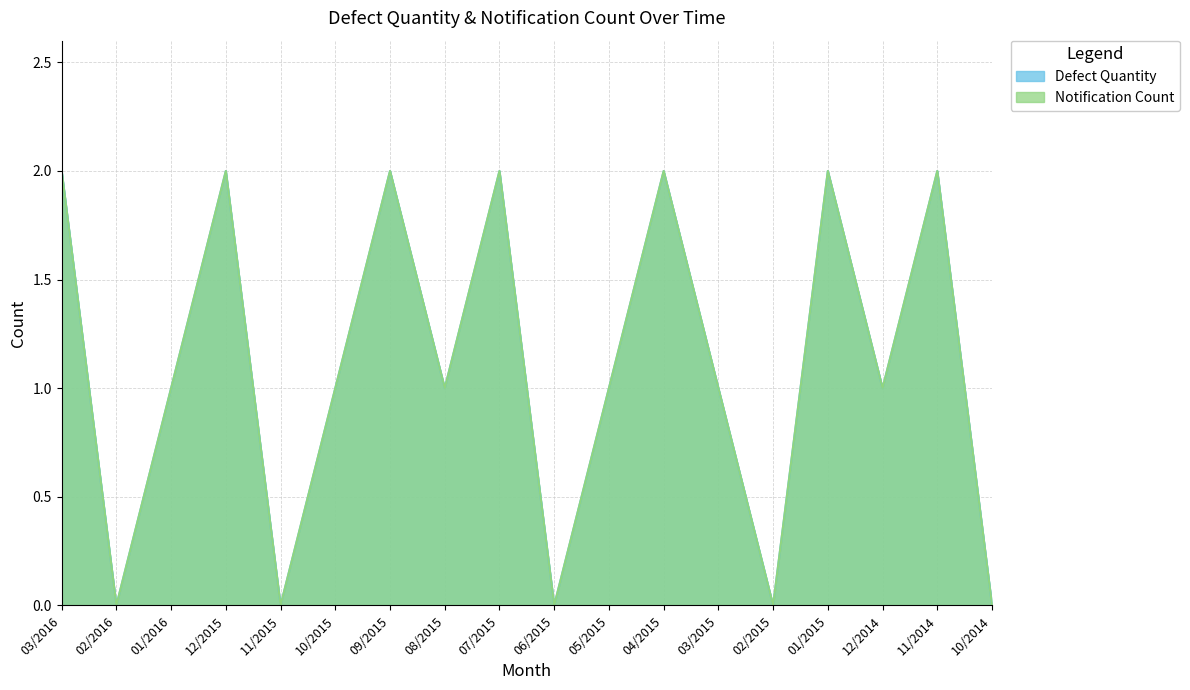

What is the difference between the maximum and minimum values in the Defect Quantity series?

2